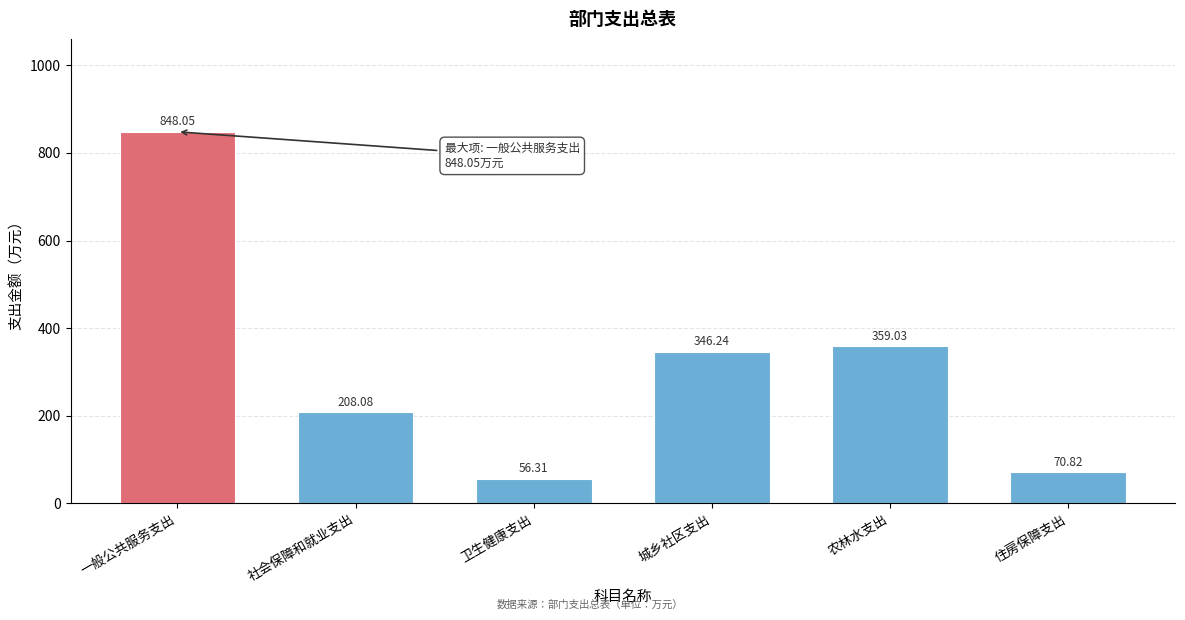

Where is the data nearest to the value 452?

农林水支出